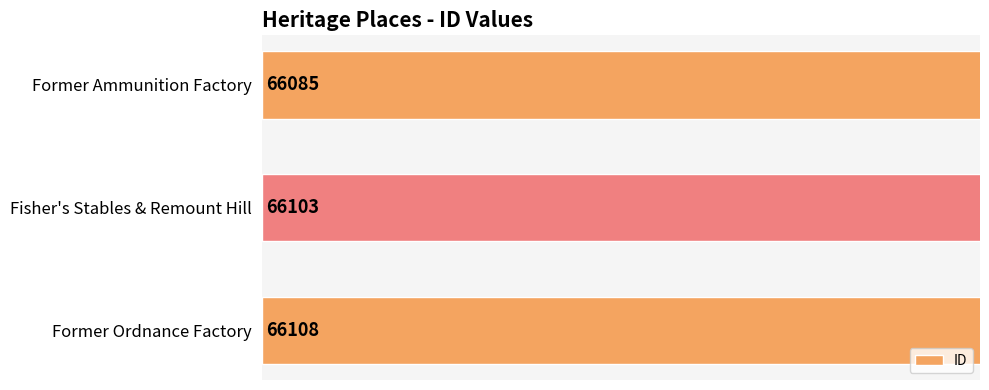

How many bars are there in total?

3